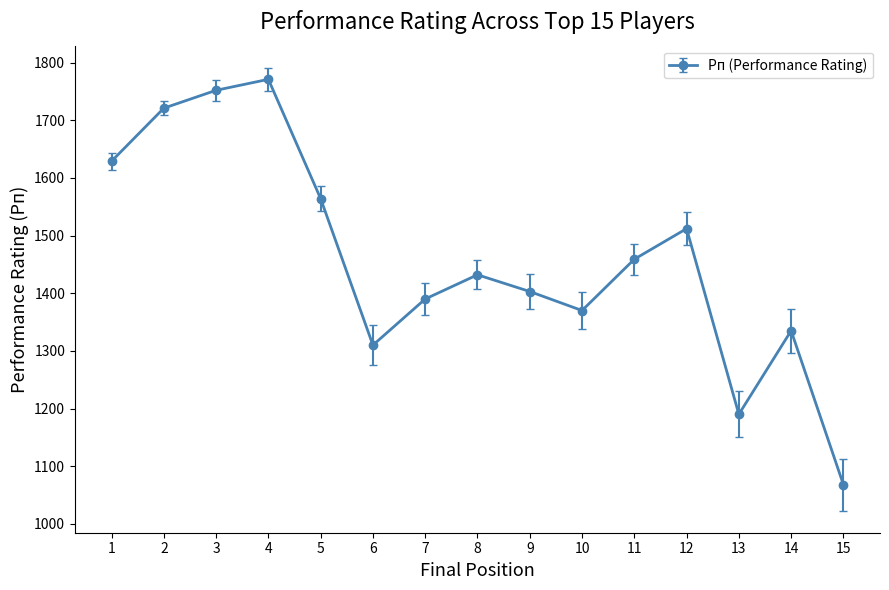

Is it true that the value at 12 is 1512?

True